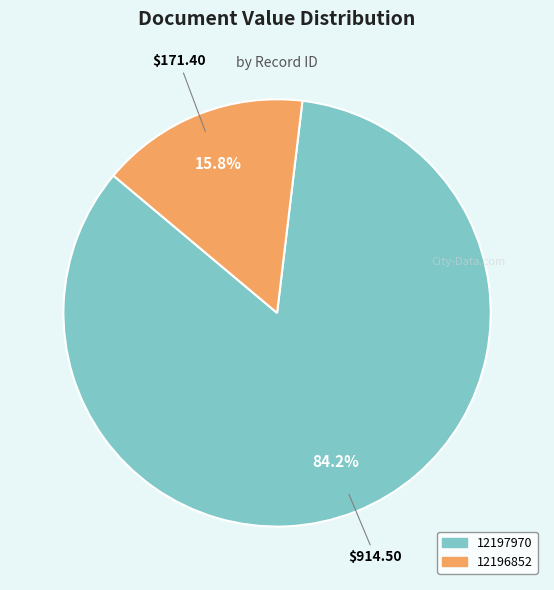

To the nearest percent, what percentage of the pie is 12197970?

84%